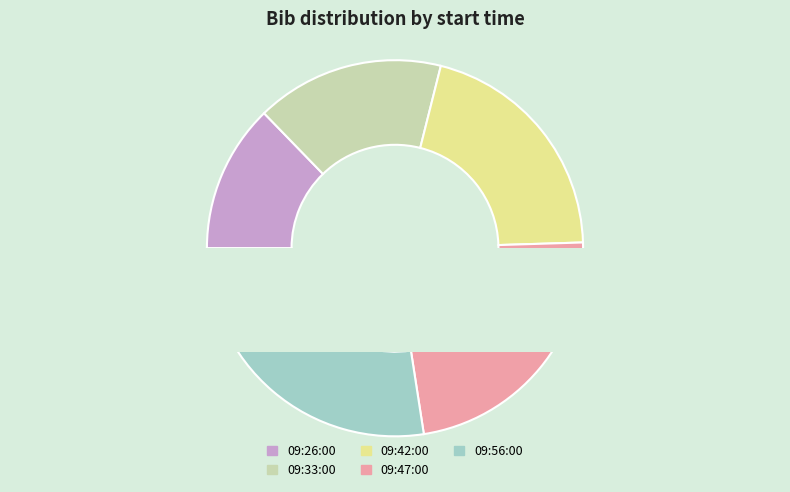

Is the sum of 09:26:00 and 09:33:00 greater than half?

No